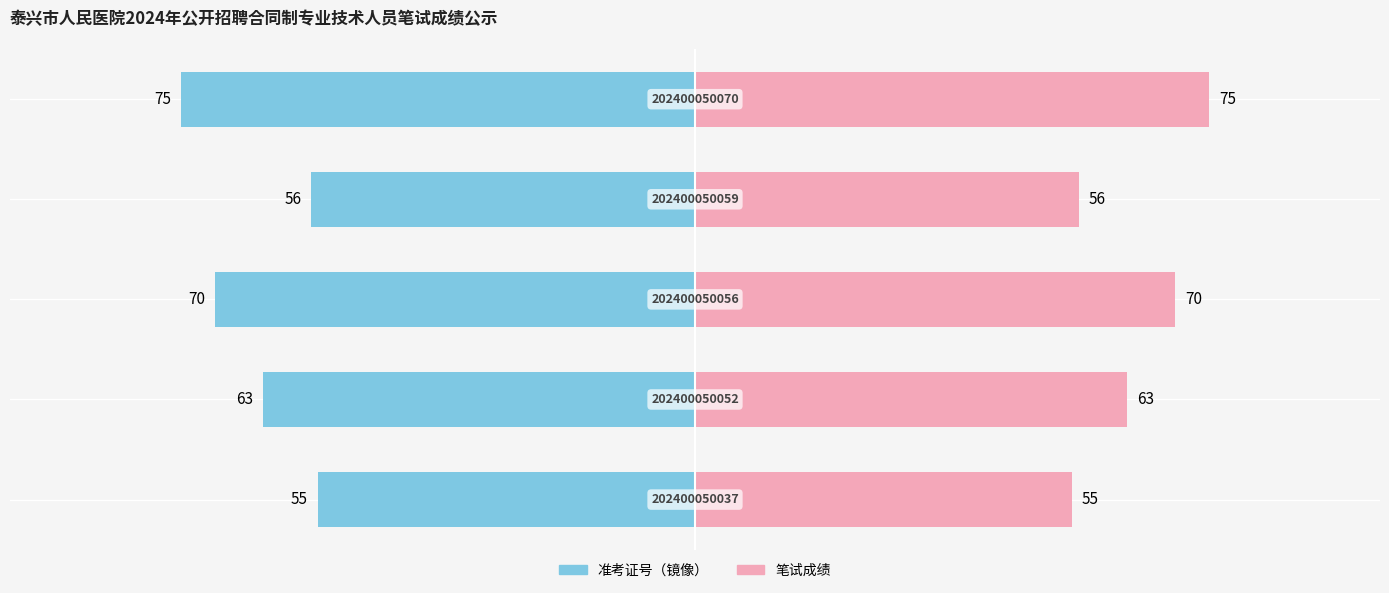

Reading right to left, list all the values displayed in this chart.

准考证号: 0=-75	−25=-56	−50=-70	−75=-63	−100=-55
笔试成绩: 0=75	−25=56	−50=70	−75=63	−100=55